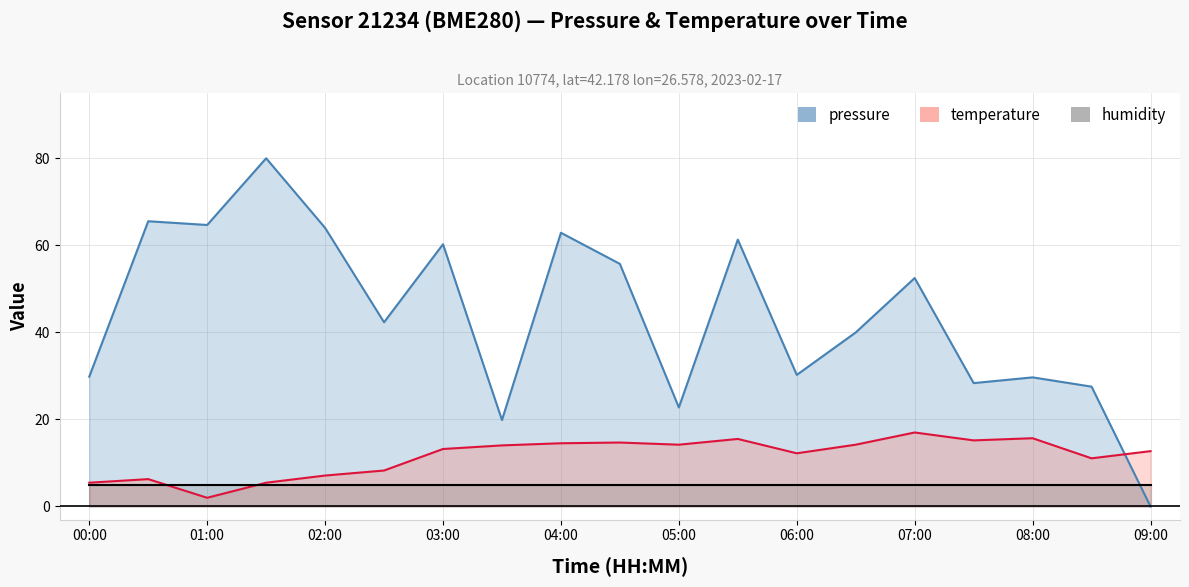

Which series changed the most between 03:00 and 06:30?

pressure